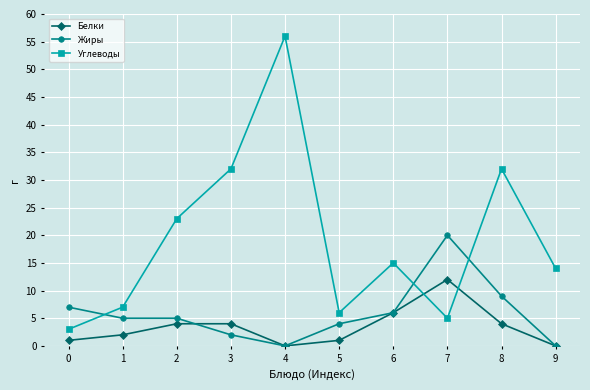

How many lines are shown in the chart?

3